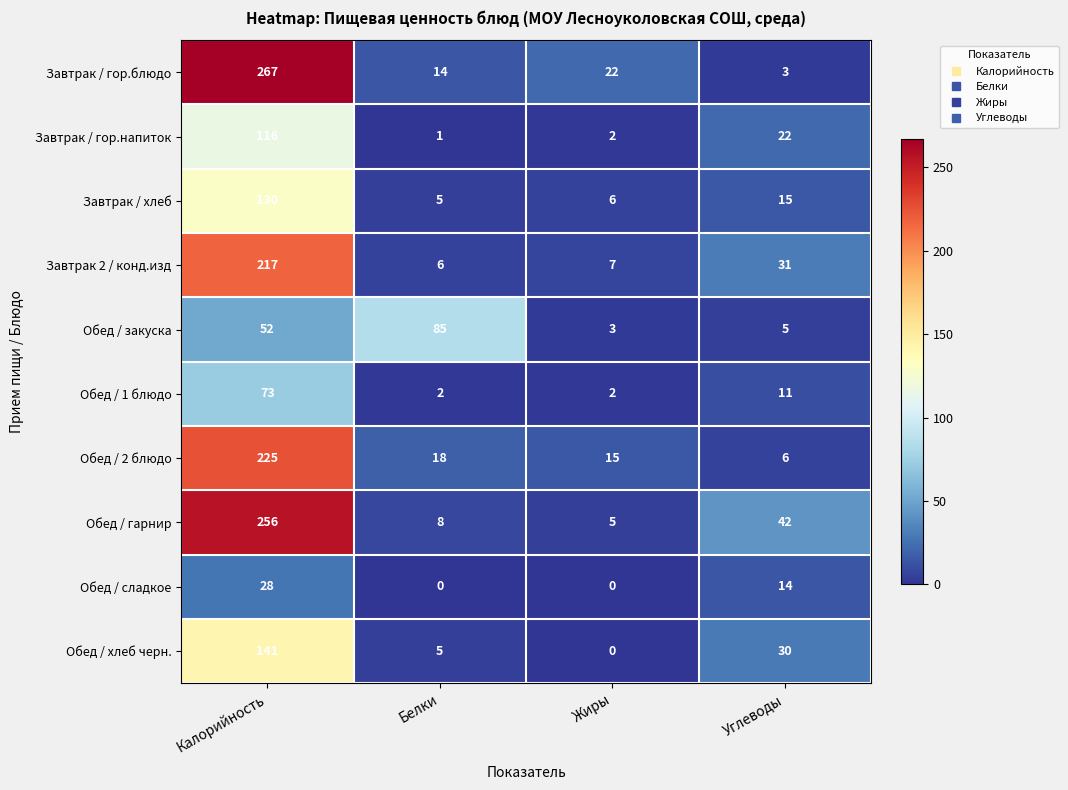

Is it true that Обед / гарнир equals 1 at Жиры?

False